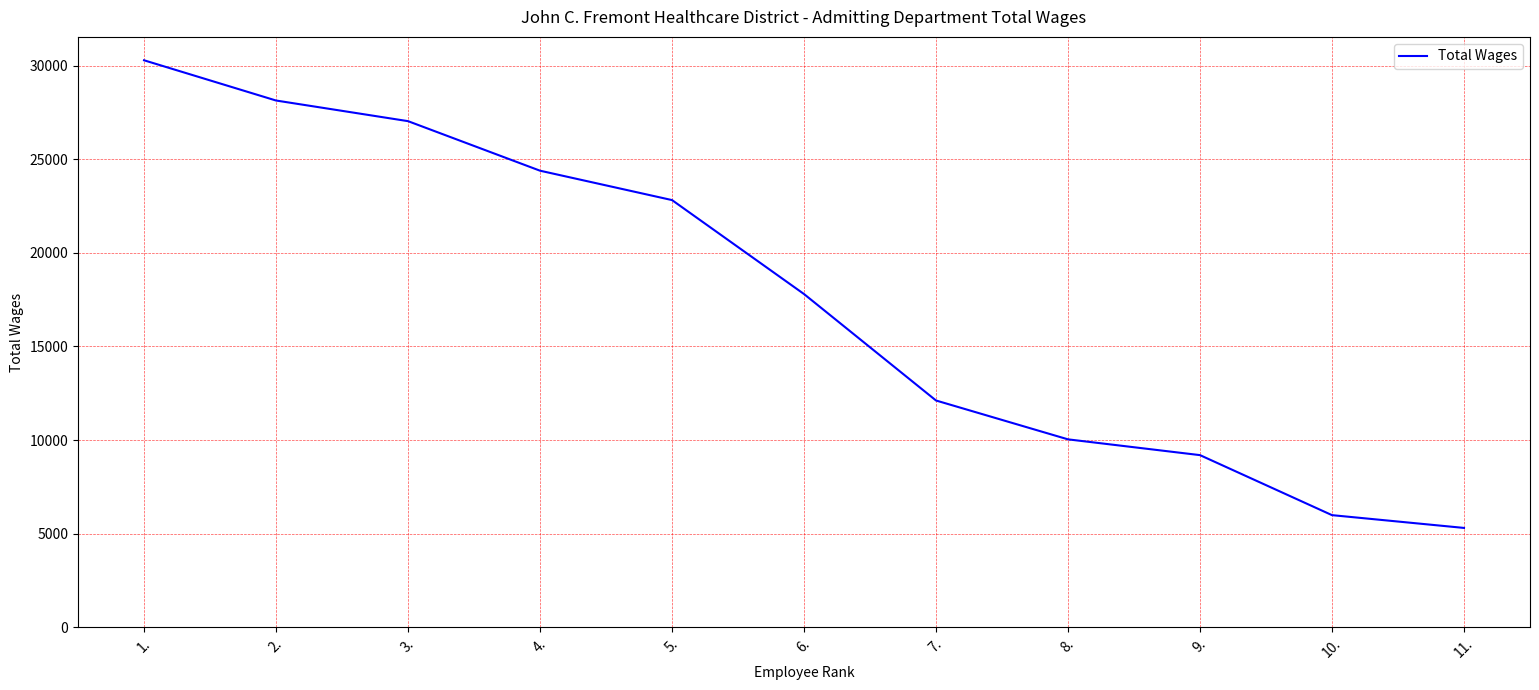

The value at 5. is 22825. True or false?

True